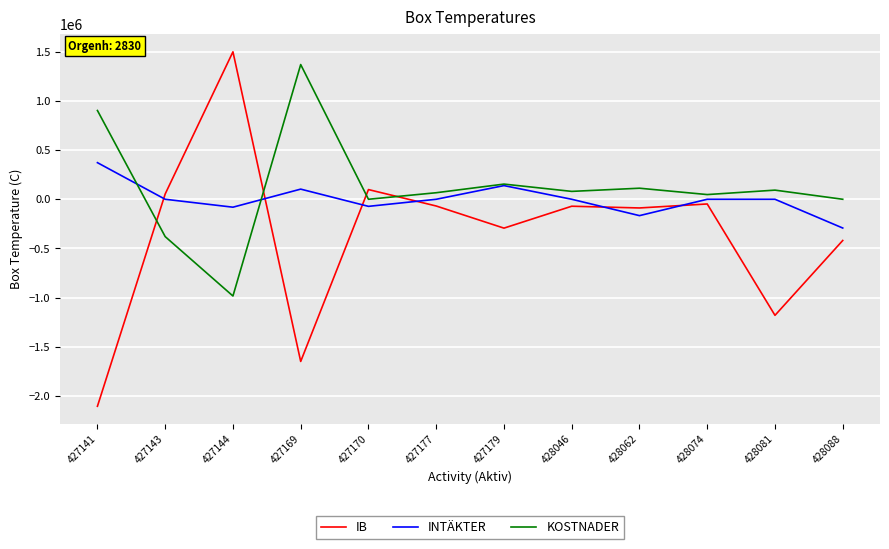

Which category has the lowest value in the IB series?

427141